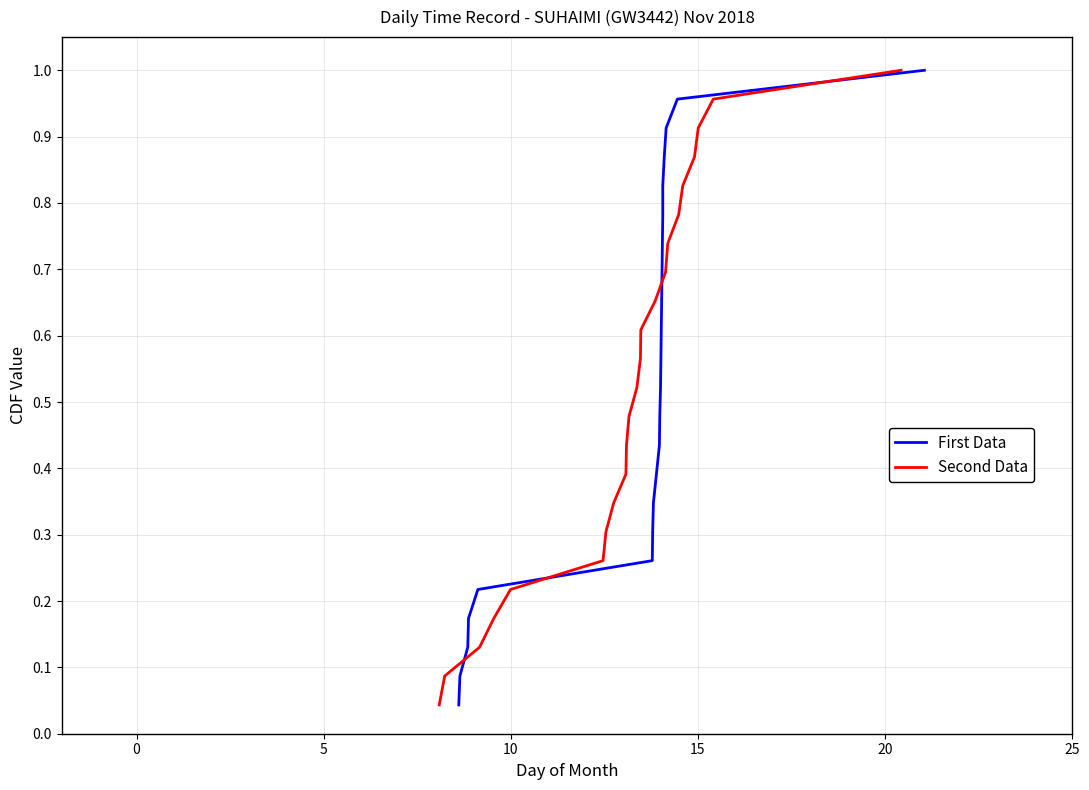

Is the value of Second Data at 21 greater than the value of First Data at 20?

Yes